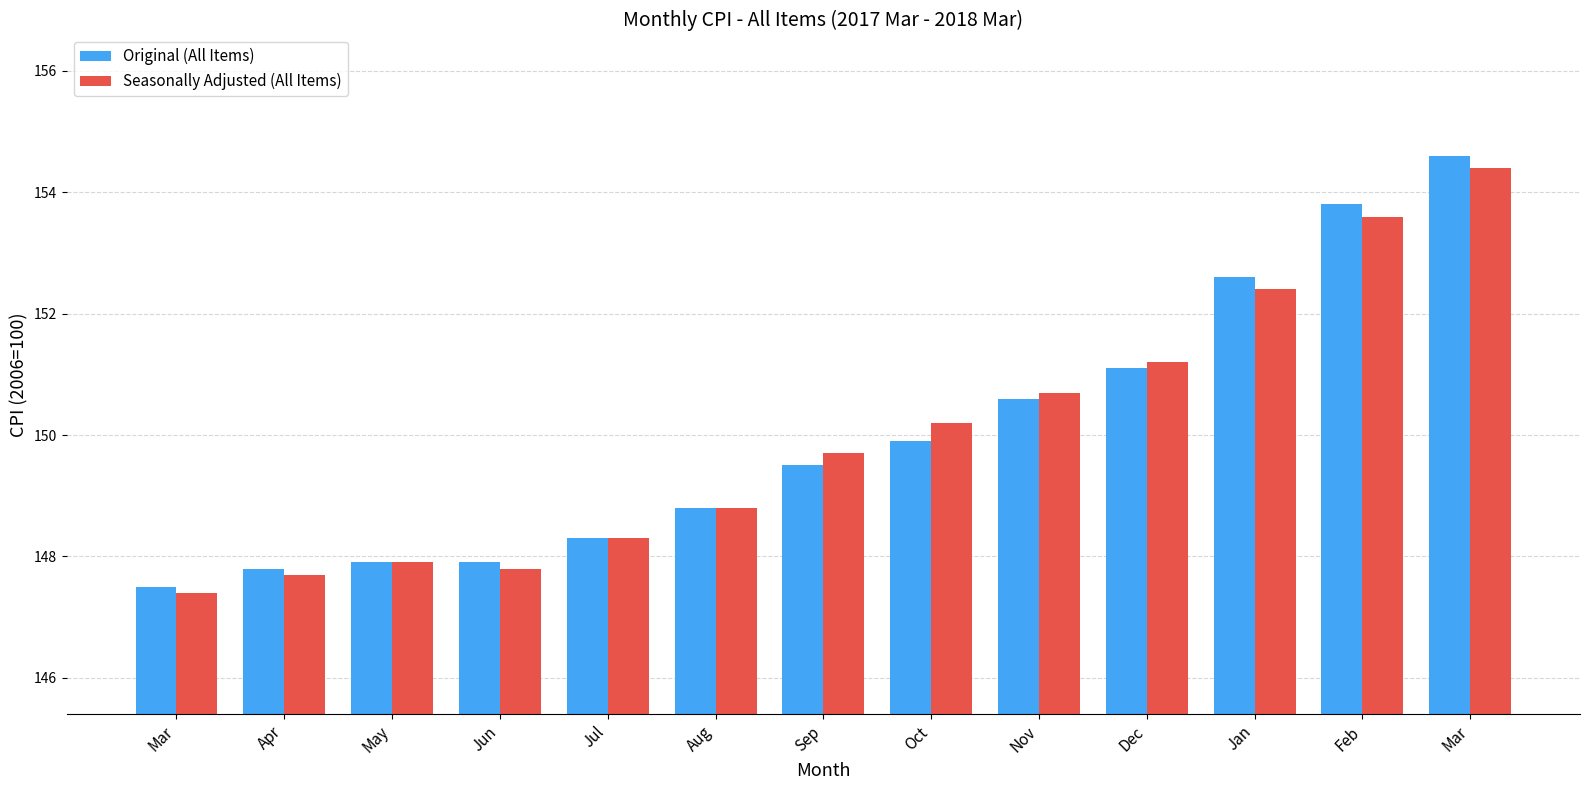

What is the value of the Seasonally Adjusted (All Items) bar at the 7th from the left?

149.7